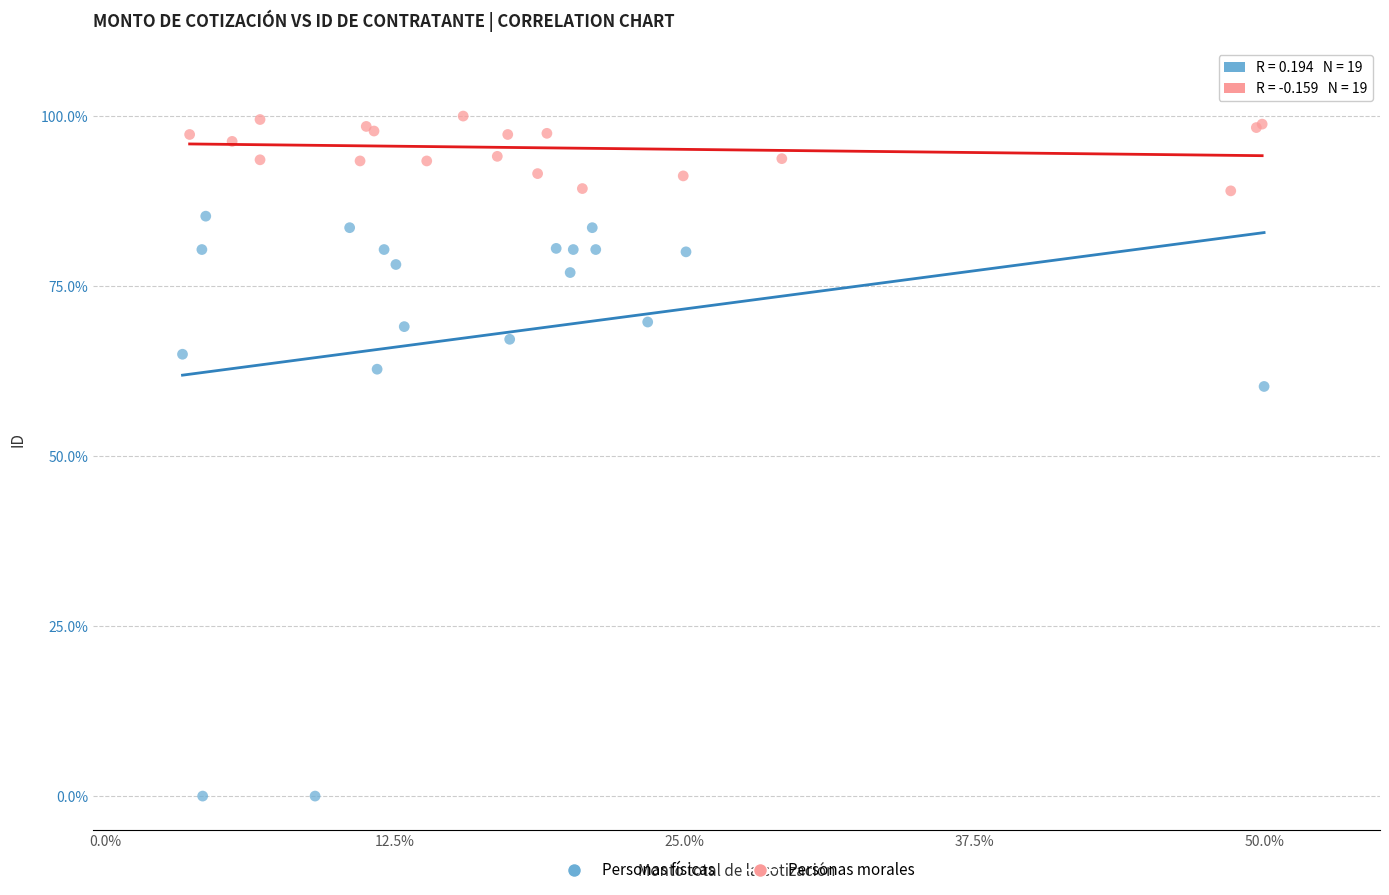

What are all the series names shown in the legend?

Personas físicas, Personas morales